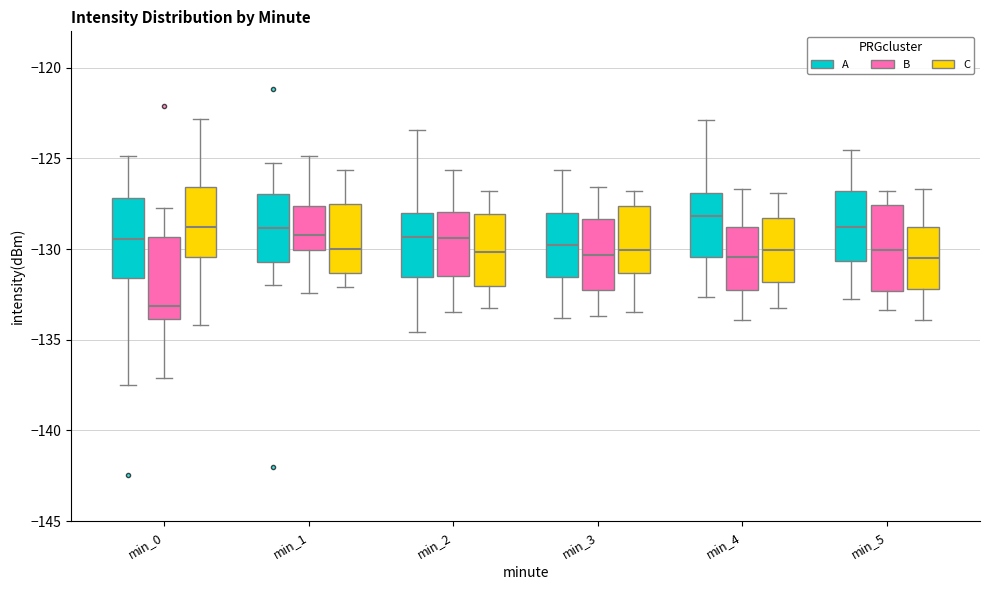

Reading left to right, transcribe this box plot: for each box, give where its median line is, the range the box spans, and where its two whiskers end, as read against the y-axis. The values are not printed on the chart, so give them approximately, as read against the axis.

min_0 (A): median -129.5, box -131.5 to -127.0, whiskers -137.5 to -125.0
min_0 (B): median -133.0, box -134.0 to -129.5, whiskers -137.0 to -128.0
min_0 (C): median -129.0, box -130.5 to -126.5, whiskers -134.0 to -123.0
min_1 (A): median -129.0, box -130.5 to -127.0, whiskers -132.0 to -125.5
min_1 (B): median -129.0, box -130.0 to -127.5, whiskers -132.5 to -125.0
min_1 (C): median -130.0, box -131.5 to -127.5, whiskers -132.0 to -125.5
min_2 (A): median -129.5, box -131.5 to -128.0, whiskers -134.5 to -123.5
min_2 (B): median -129.5, box -131.5 to -128.0, whiskers -133.5 to -125.5
min_2 (C): median -130.0, box -132.0 to -128.0, whiskers -133.0 to -127.0
min_3 (A): median -130.0, box -131.5 to -128.0, whiskers -134.0 to -125.5
min_3 (B): median -130.5, box -132.5 to -128.5, whiskers -133.5 to -126.5
min_3 (C): median -130.0, box -131.5 to -127.5, whiskers -133.5 to -127.0
min_4 (A): median -128.0, box -130.5 to -127.0, whiskers -132.5 to -123.0
min_4 (B): median -130.5, box -132.5 to -129.0, whiskers -134.0 to -126.5
min_4 (C): median -130.0, box -132.0 to -128.5, whiskers -133.0 to -127.0
min_5 (A): median -129.0, box -130.5 to -127.0, whiskers -133.0 to -124.5
min_5 (B): median -130.0, box -132.5 to -127.5, whiskers -133.5 to -127.0
min_5 (C): median -130.5, box -132.0 to -129.0, whiskers -134.0 to -126.5